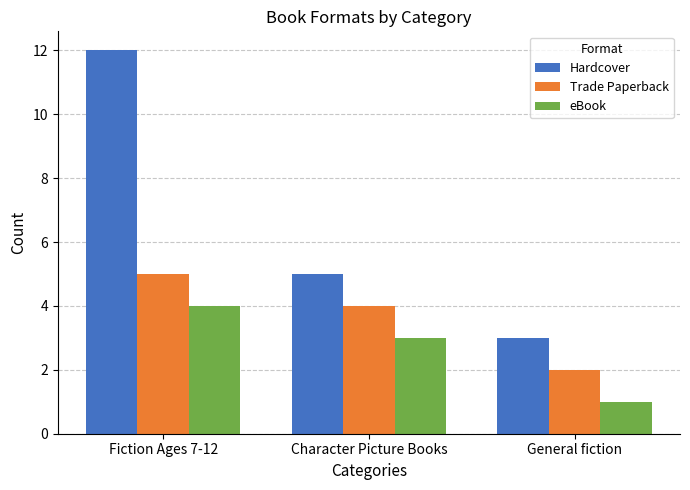

What is the difference between the maximum and minimum values in the Trade Paperback series?

3